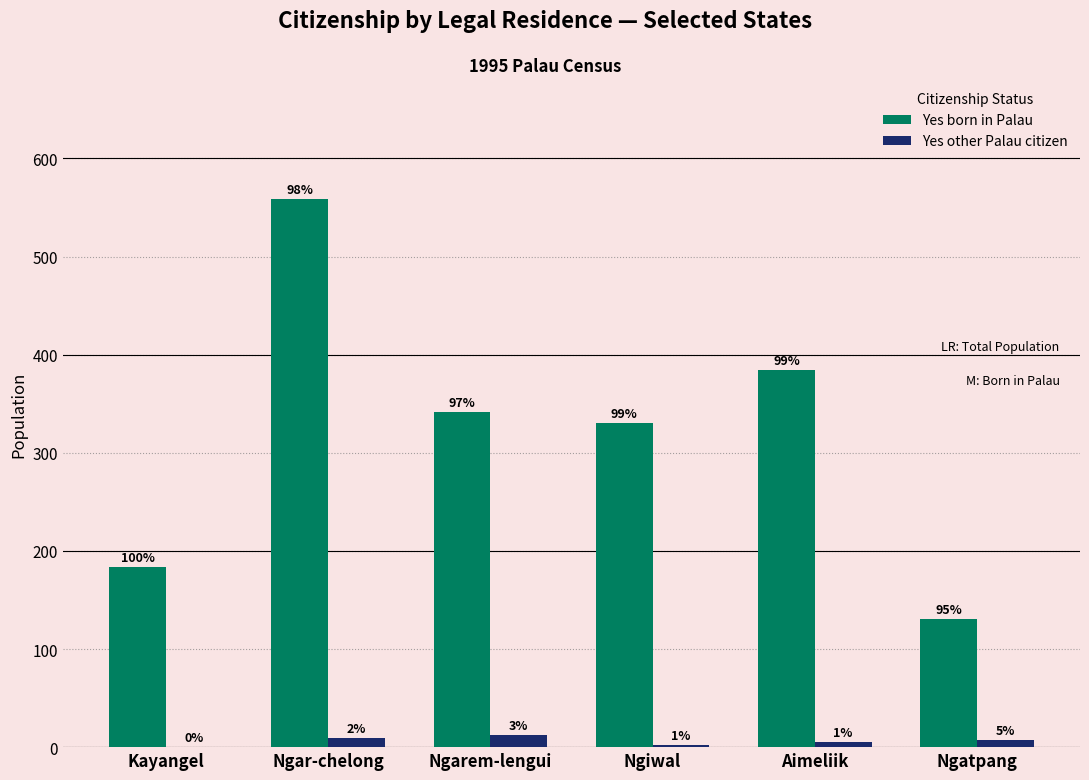

Reading left to right, what are all the values shown in this chart?

Yes born in Palau: 184	559	342	330	384	131
Yes other Palau citizen: 0	9	12	2	5	7